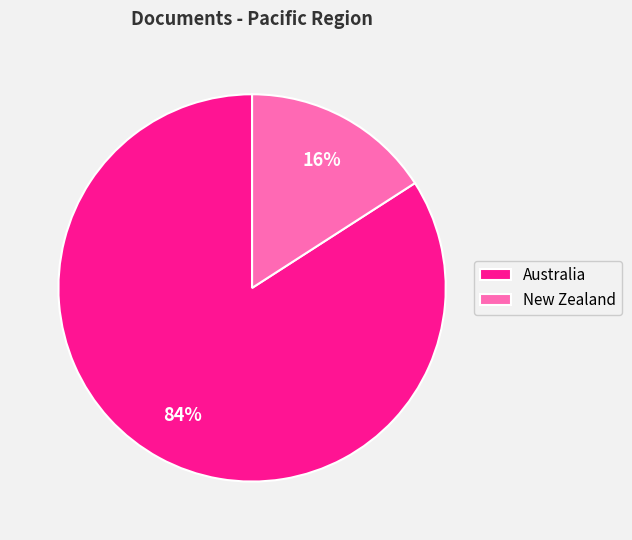

Do New Zealand and Australia together represent more than half of the pie?

Yes